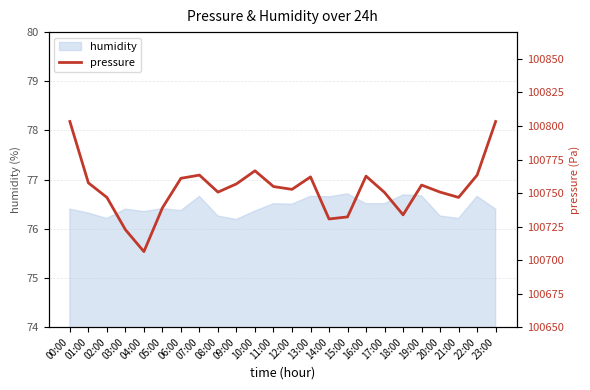

Does the chart display data point markers on the line(s)?

No